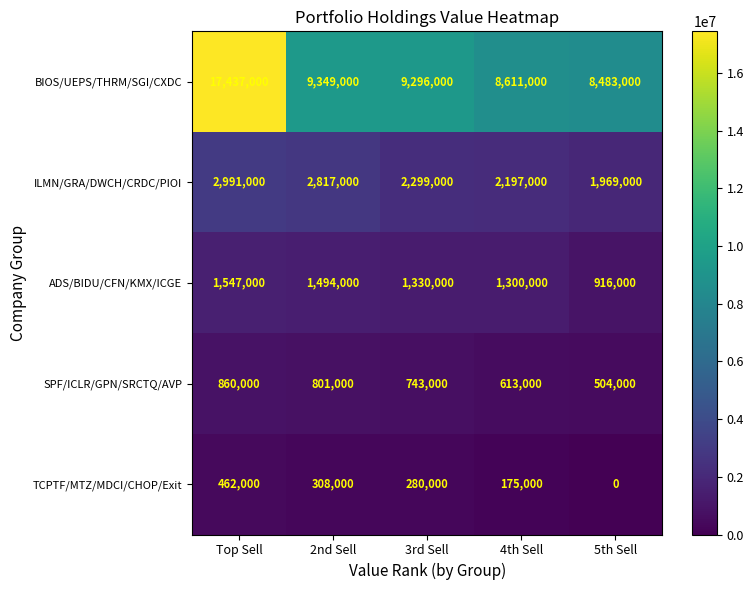

Between 4th Sell and 5th Sell, which series saw the biggest shift?

ADS/BIDU/CFN/KMX/ICGE